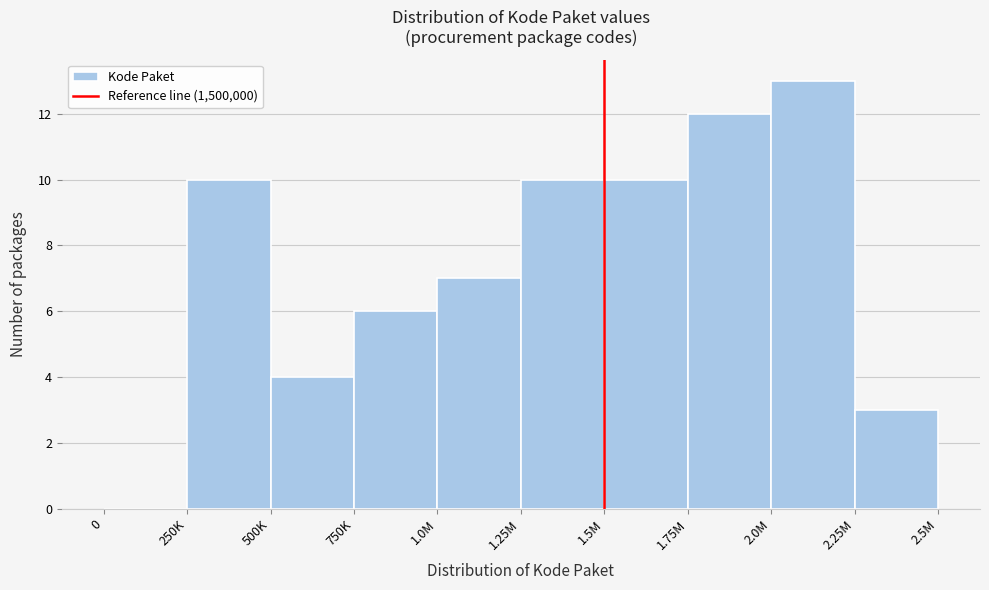

Reading left to right, transcribe all the data shown in this chart.

0=0	250K=10	500K=4	750K=6	1.0M=7	1.25M=10	1.5M=10	1.75M=12	2.0M=13	2.25M=3